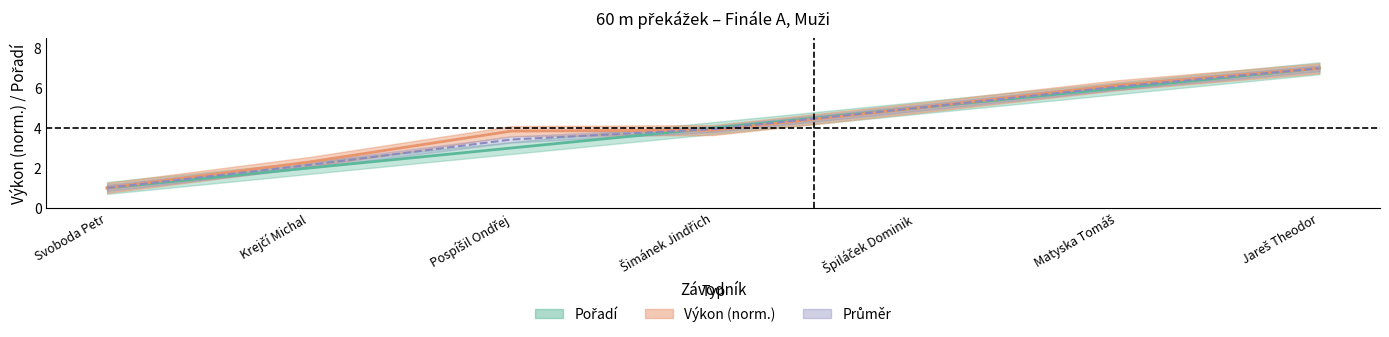

Between Šimánek Jindřich and Matyska Tomáš, which series saw the biggest shift?

Výkon